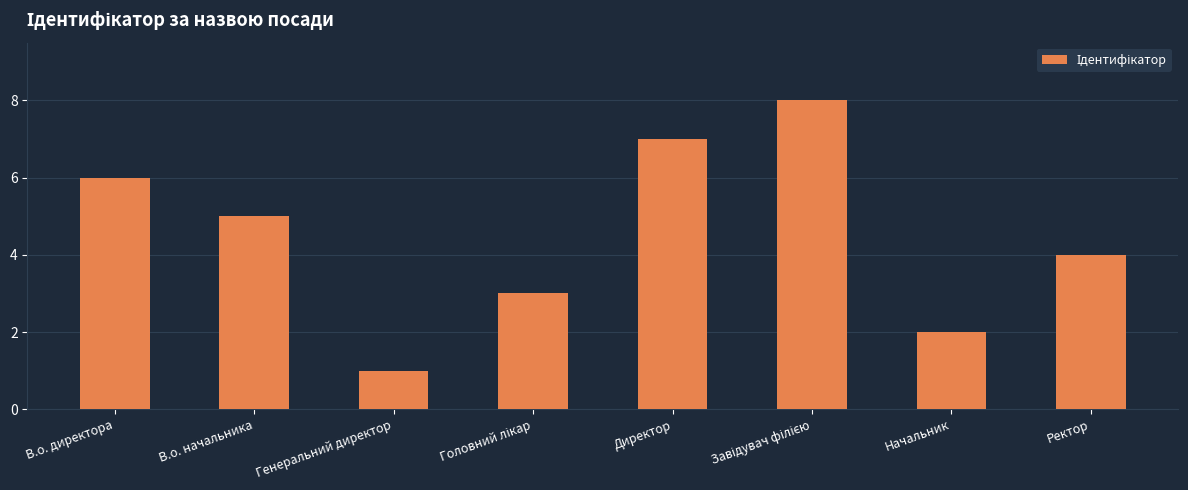

What is the label of the 2nd bar from the right?

Начальник